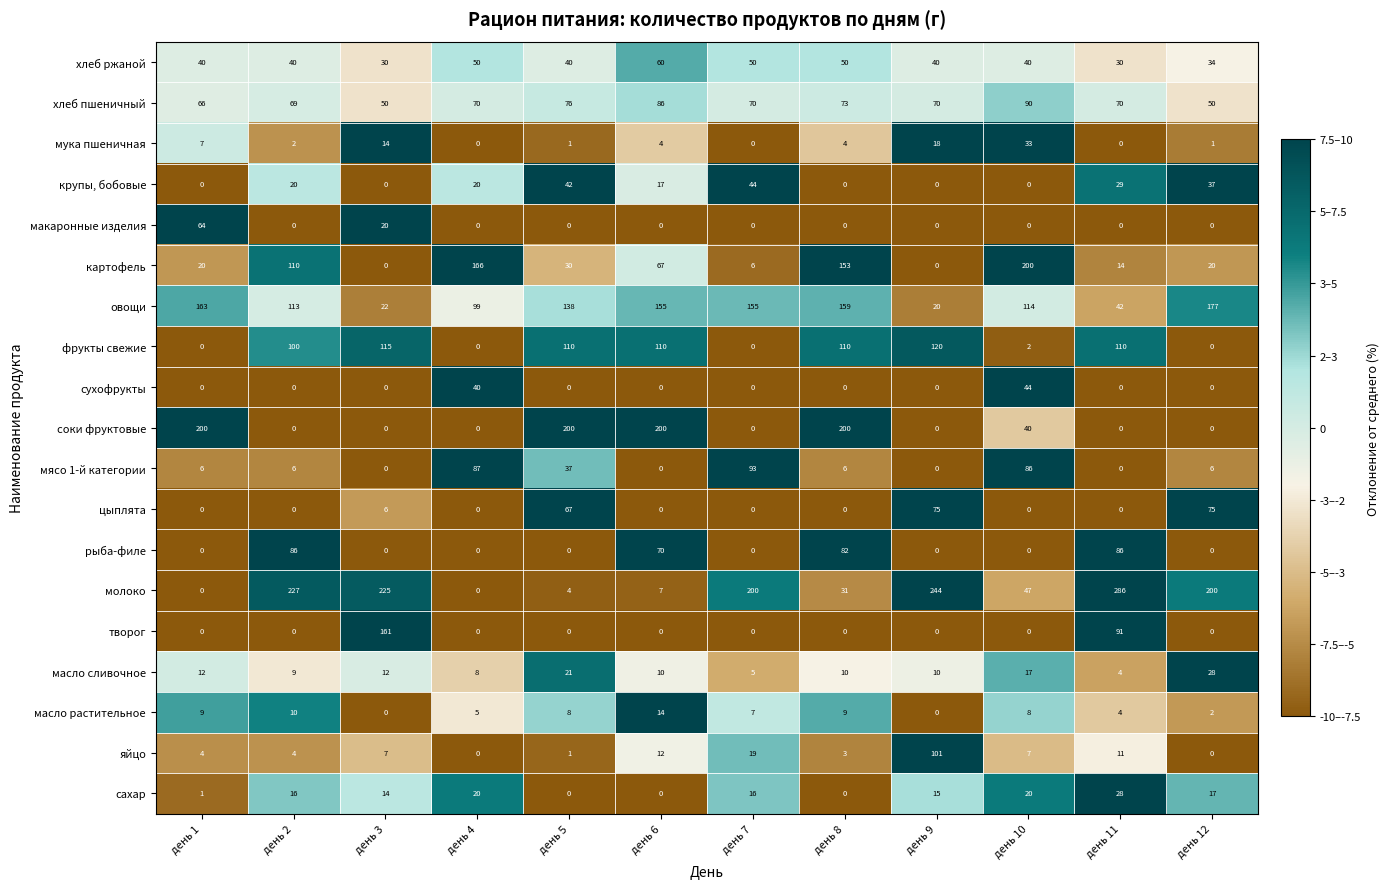

What is the spread (max minus min) of values at день 10?

200